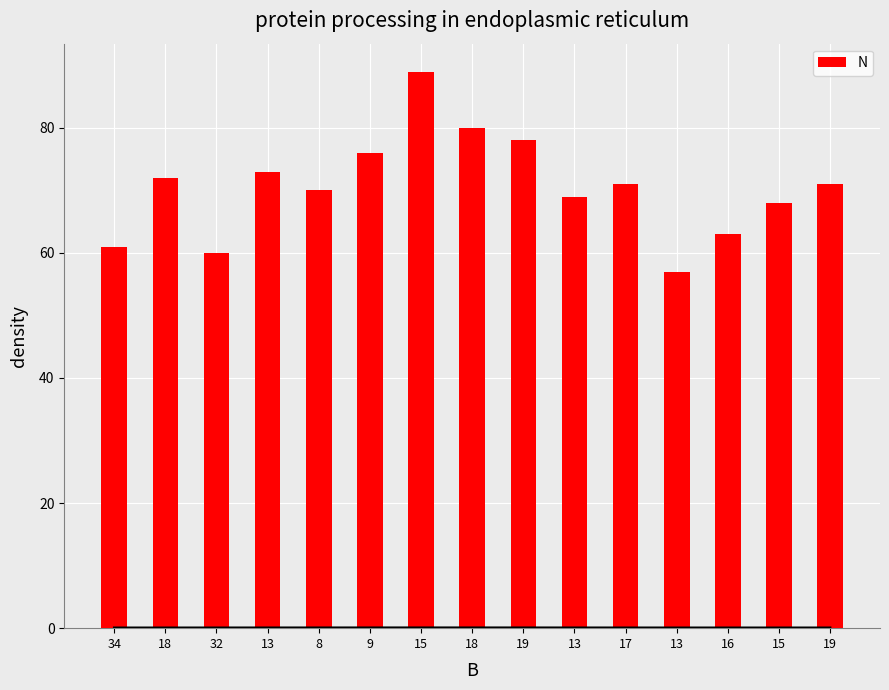

Reading left to right, what are all the values shown in this chart?

34=61	18=72	32=60	13=73	8=70	9=76	15=89	18=80	19=78	13=69	17=71	13=57	16=63	15=68	19=71